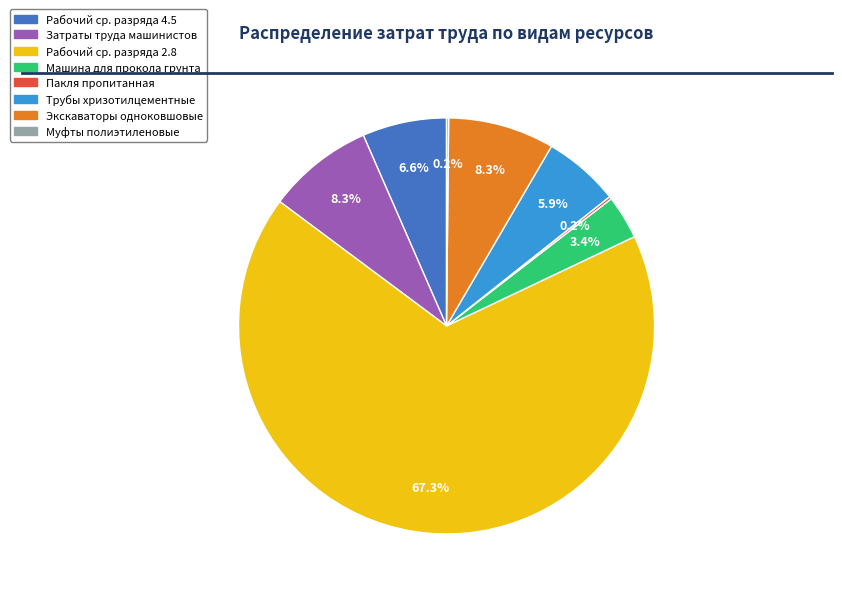

Is there a majority slice in this chart?

Yes